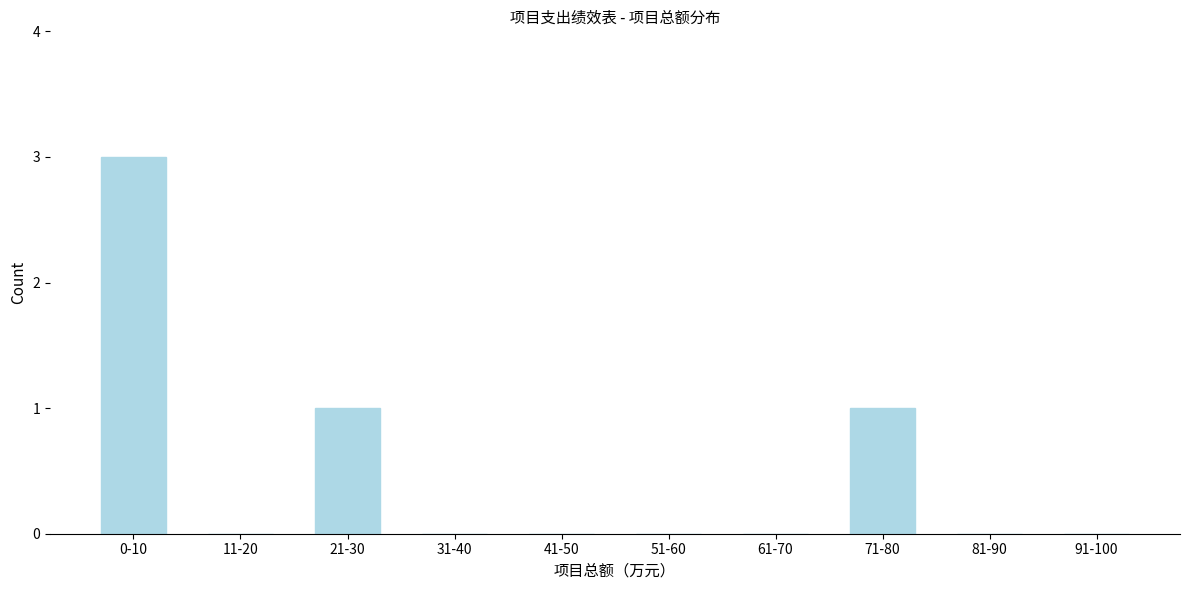

Reading left to right, extract all data points from this chart.

0-10=3	11-20=0	21-30=1	31-40=0	41-50=0	51-60=0	61-70=0	71-80=1	81-90=0	91-100=0